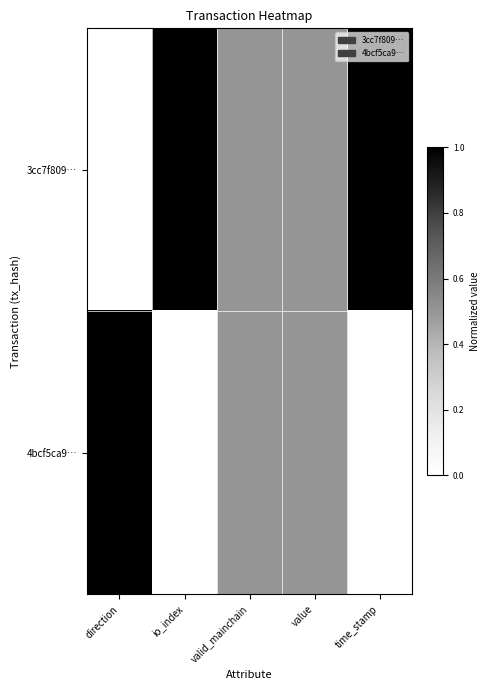

What is the maximum value shown in the chart?

1.0